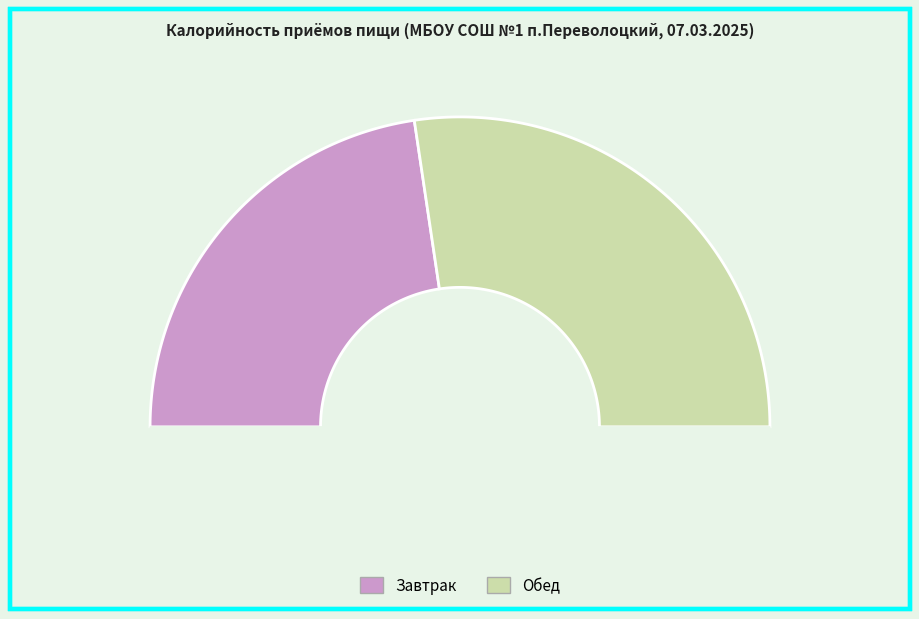

To the nearest percent, what percentage of the pie is Обед?

55%